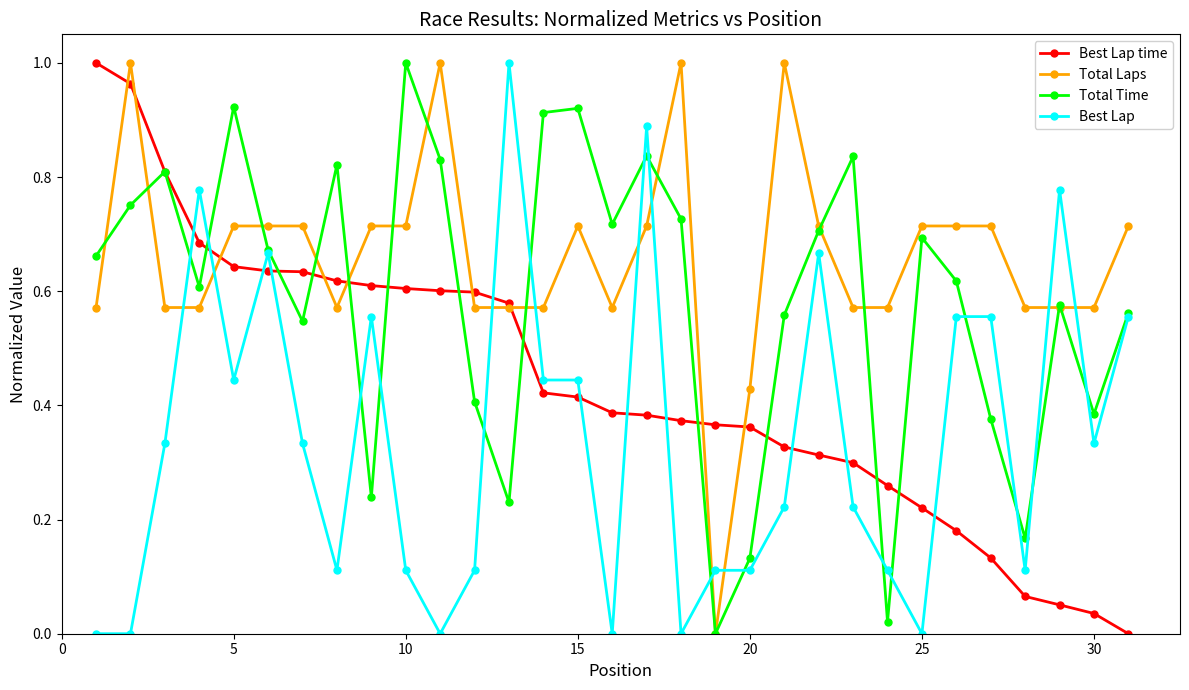

How many interior local valleys does the Total Time series have?

9